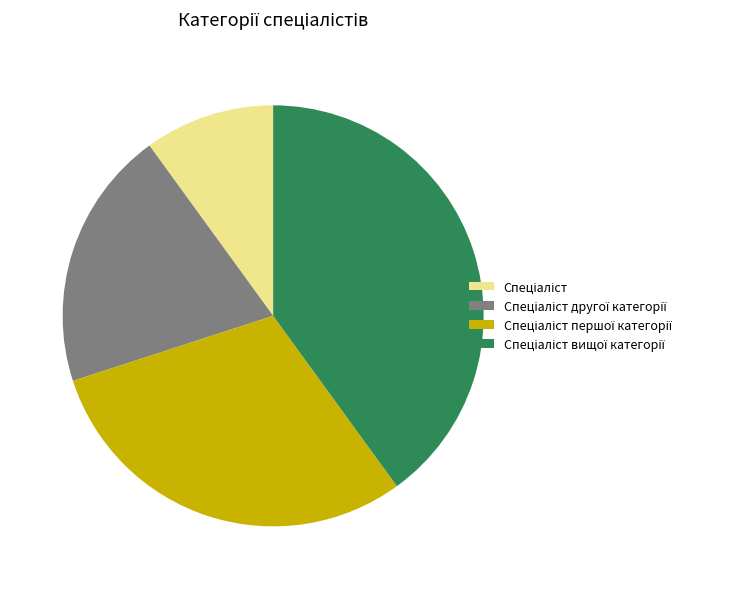

Is there a majority slice in this chart?

No